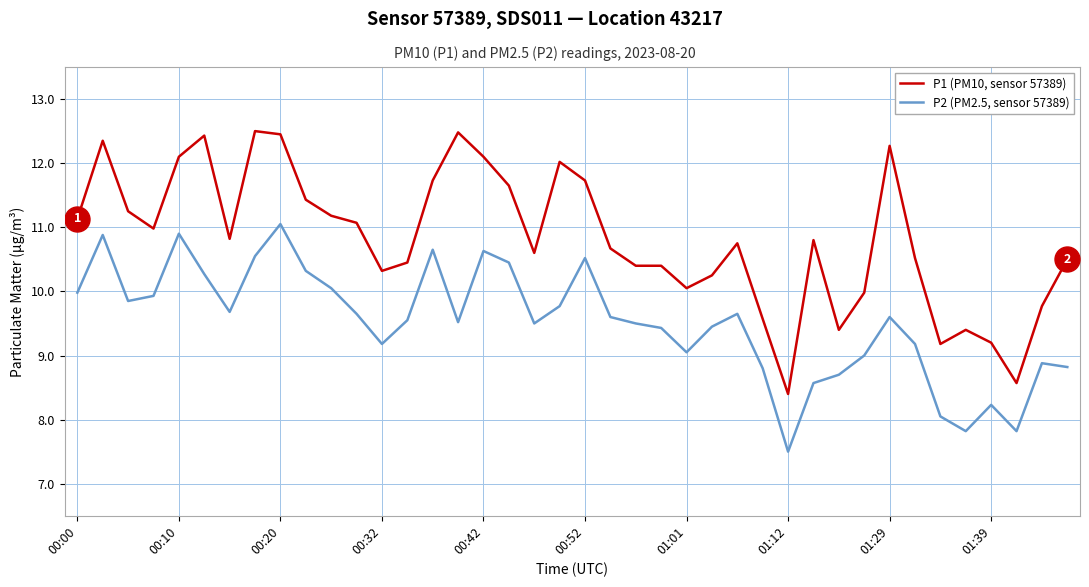

In P2 (PM2.5, sensor 57389), how many points are higher than both neighbors (excluding endpoints)?

10